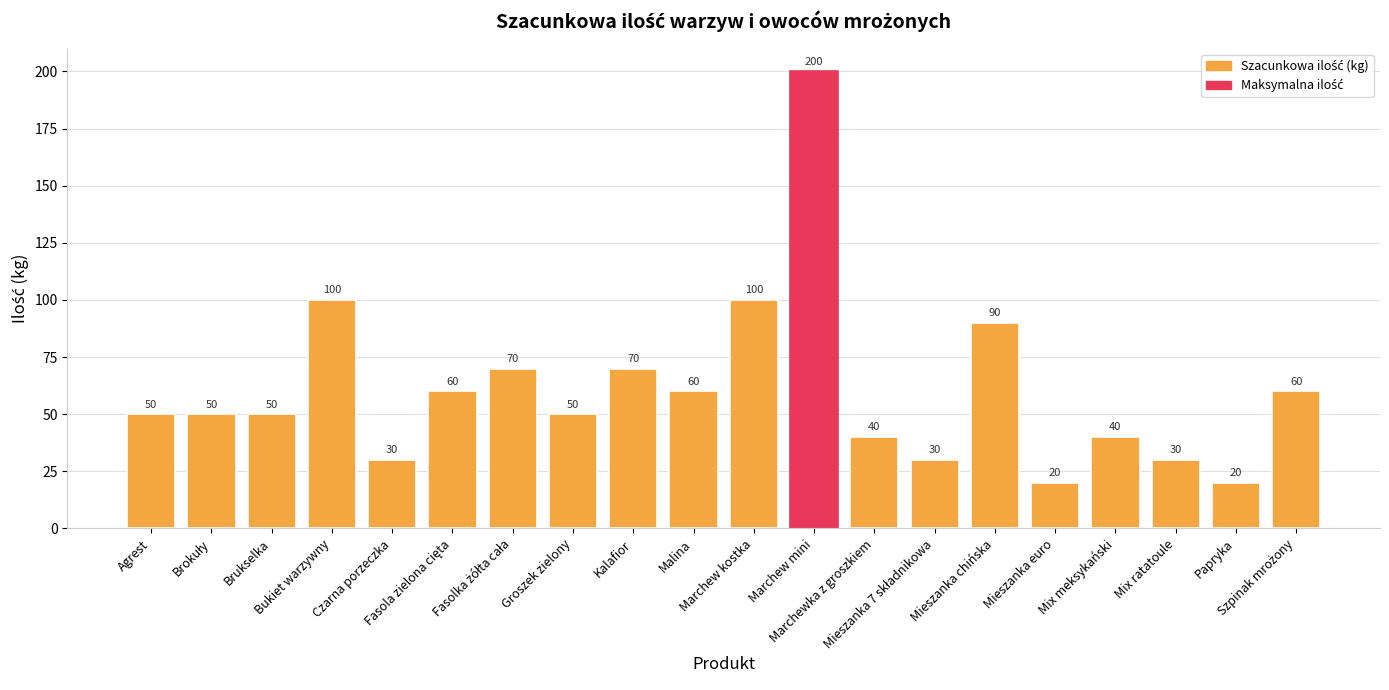

What position from the right is Brukselka?

18